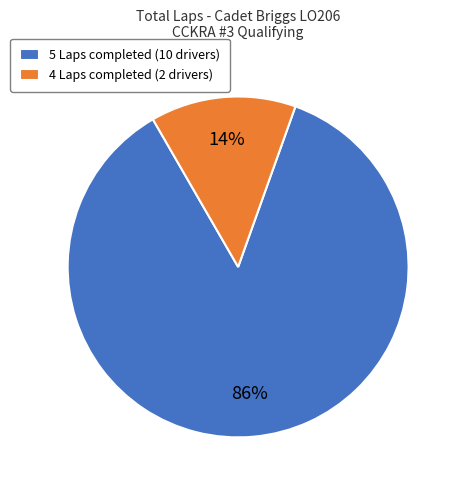

How many slices are in this pie chart?

2